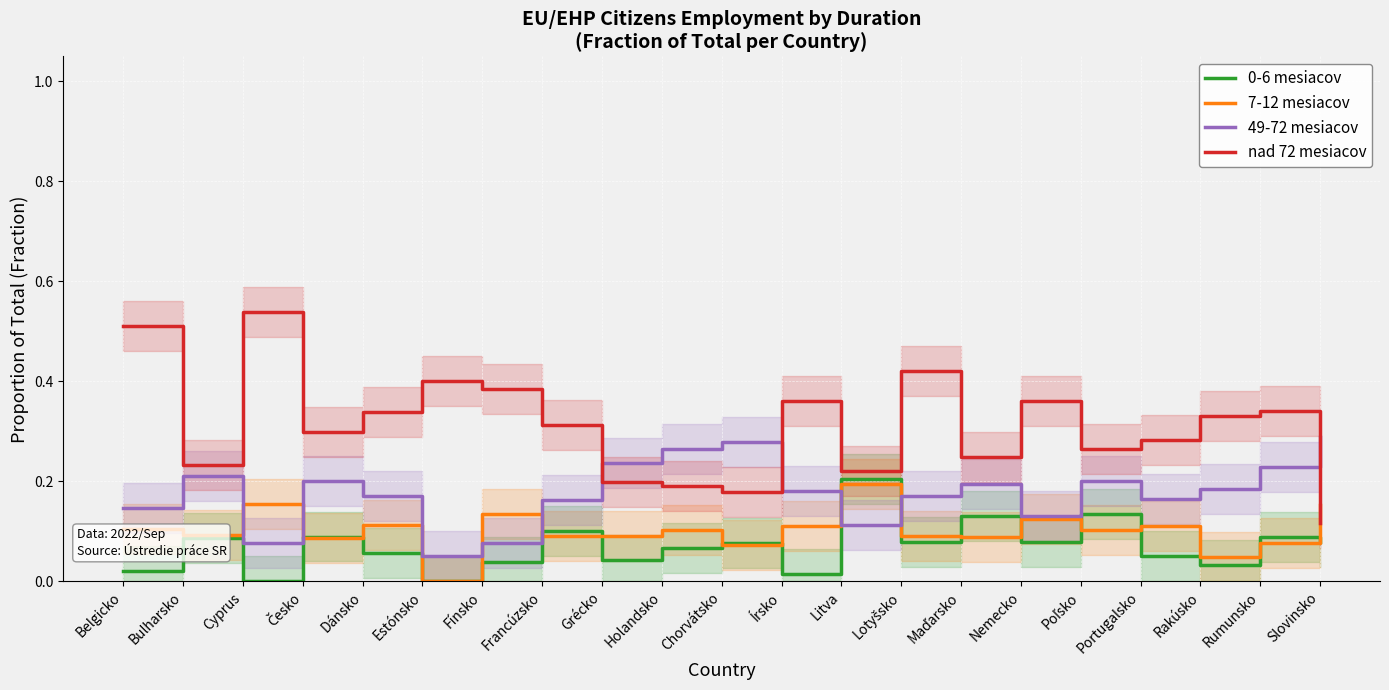

What is the label of the 7th point from the right?

Maďarsko